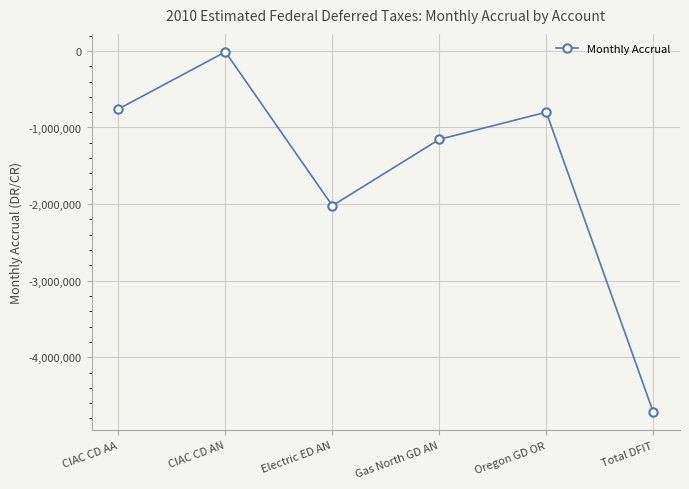

True or false: there are more than 0 points higher than both neighbors.

True